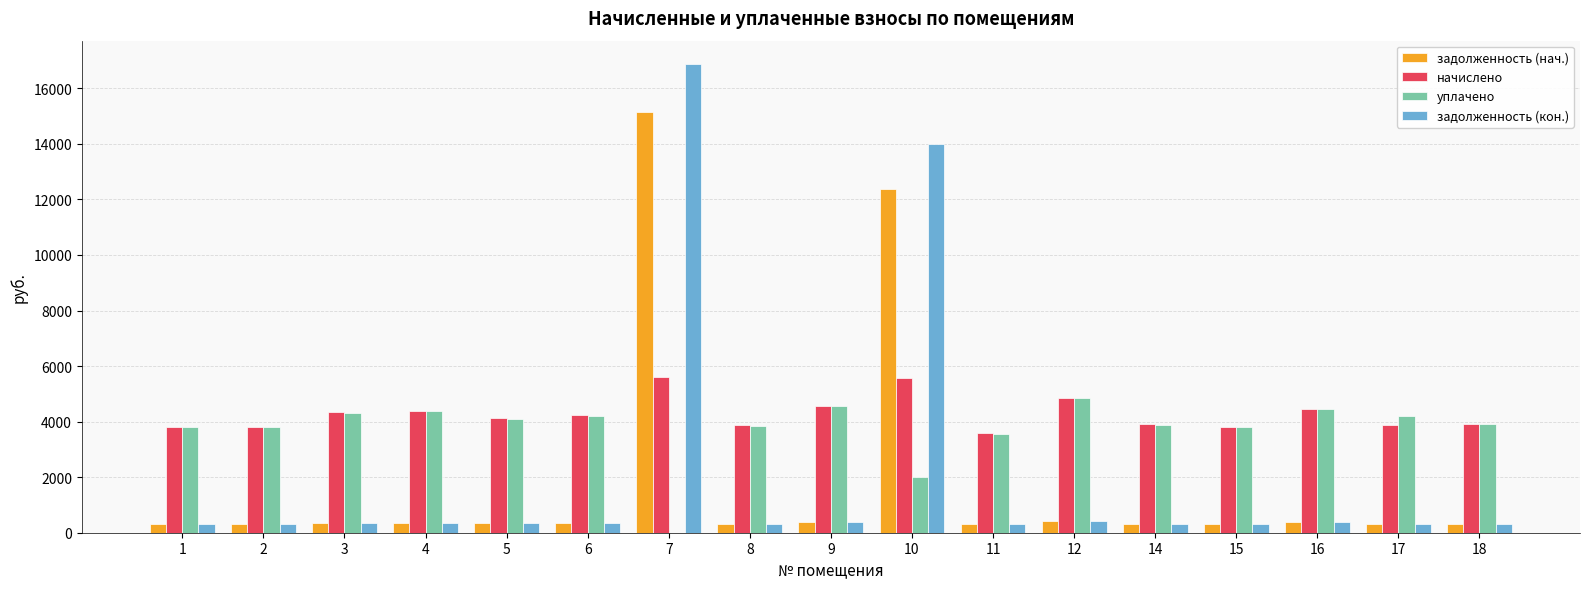

Is the value of задолженность (нач.) at 4 greater than the value of уплачено at 4?

No